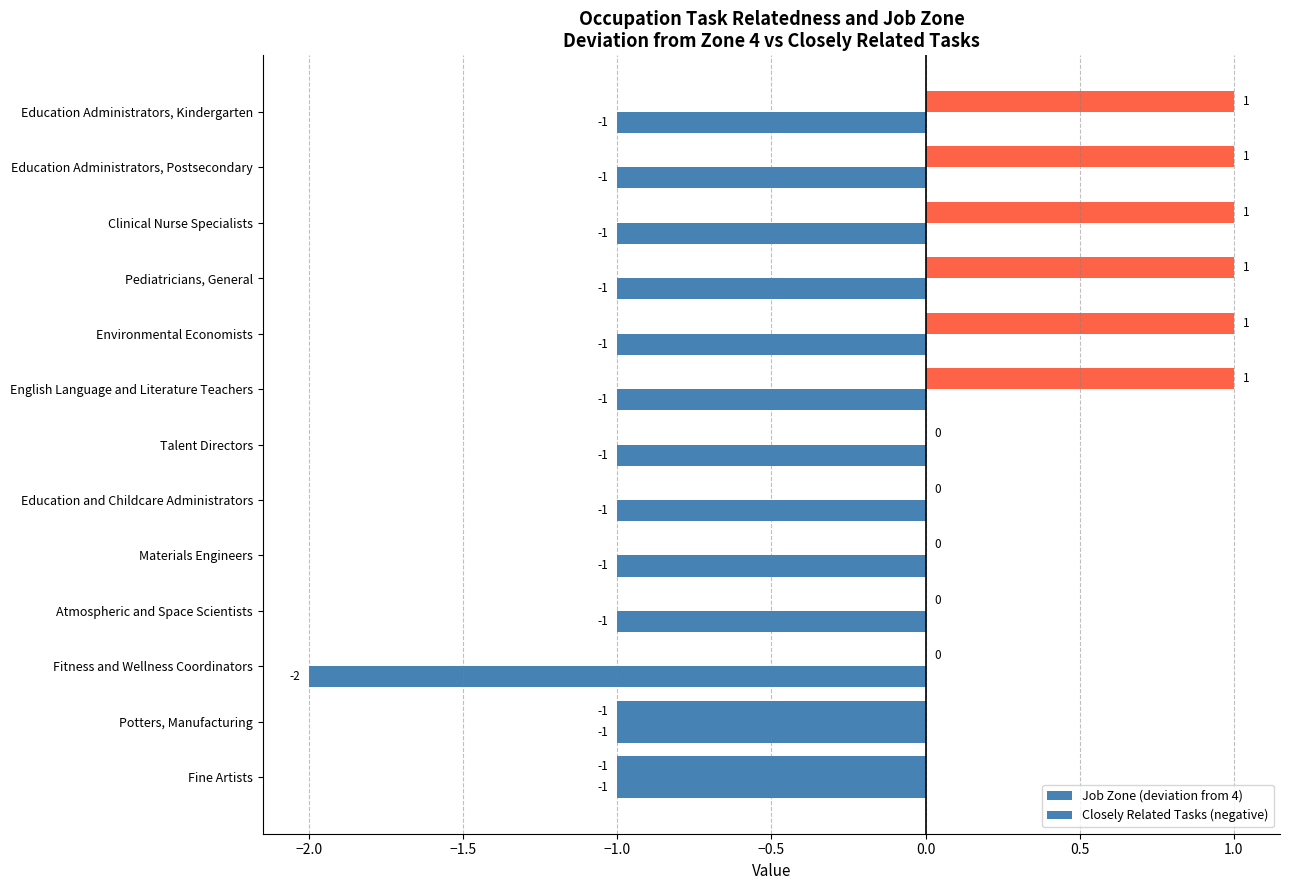

Does the chart contain any negative values?

Yes